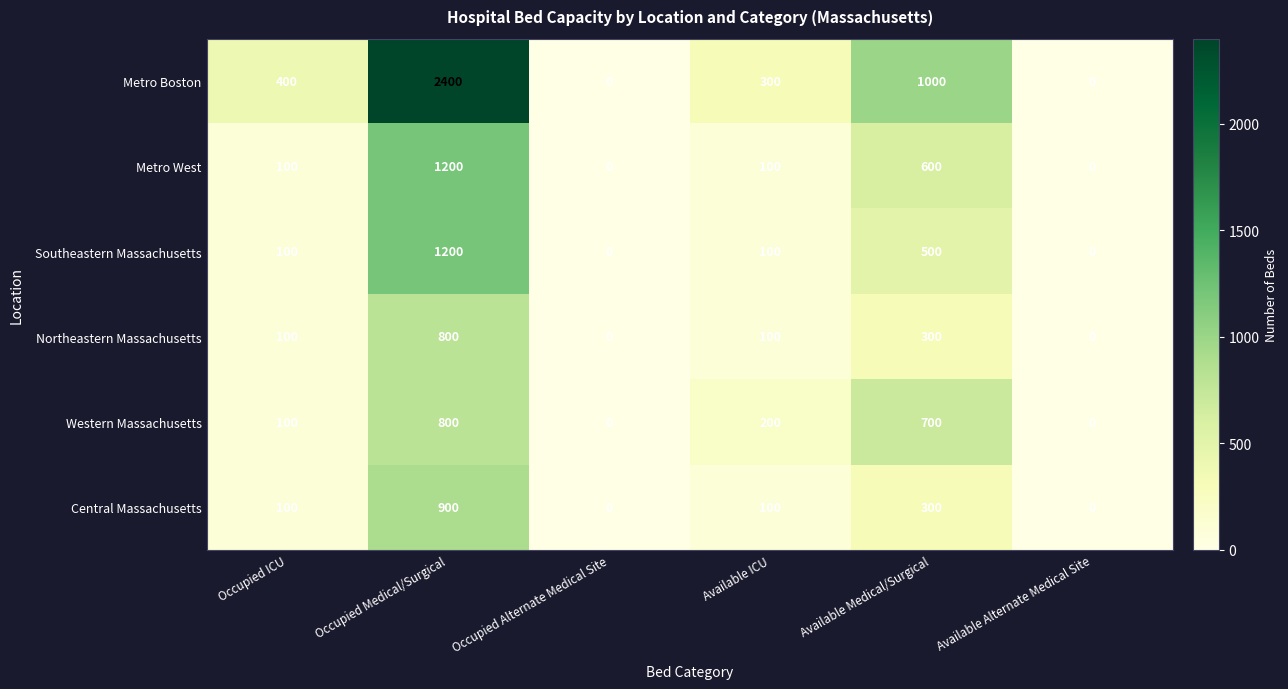

Count the number of categories in the chart.

6